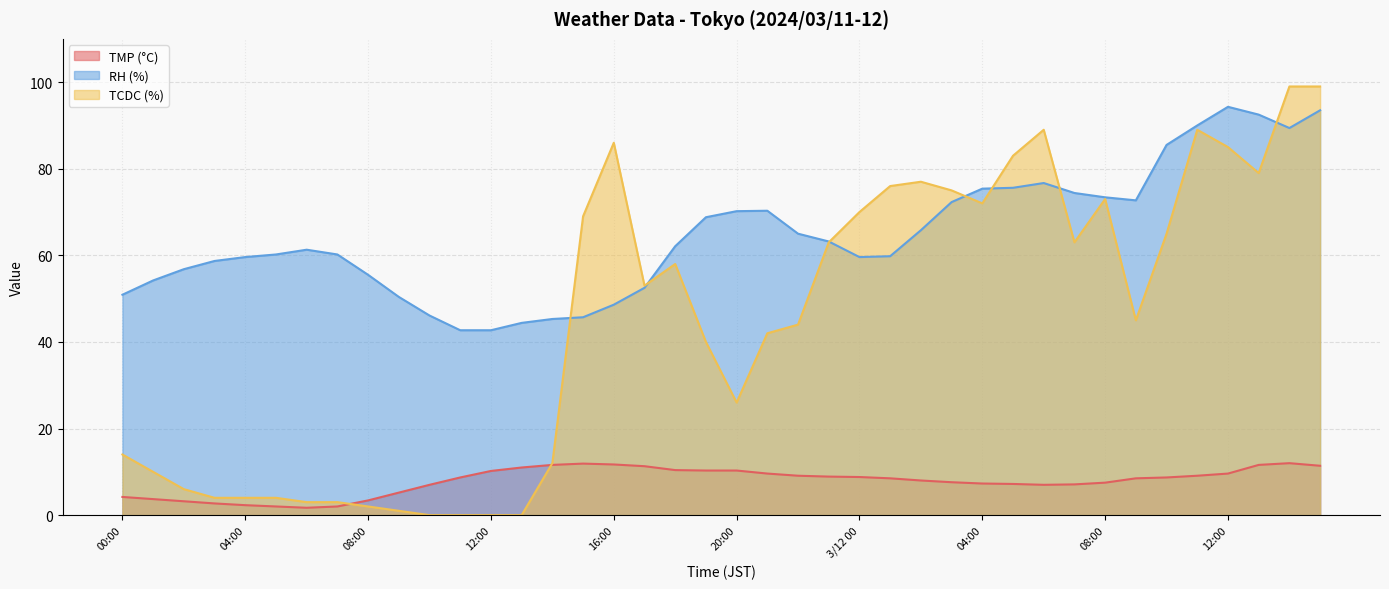

At which label does RH reach its minimum?

11:00